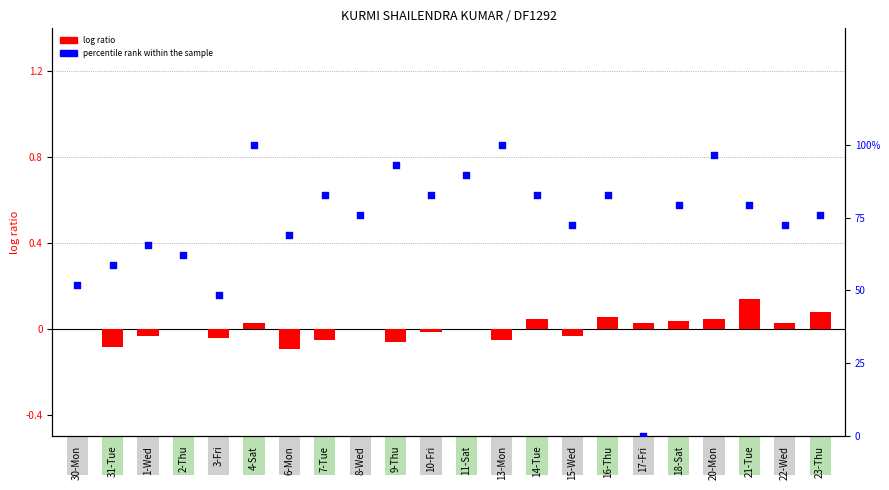

At which category is the sum across all series the highest?

4-Sat